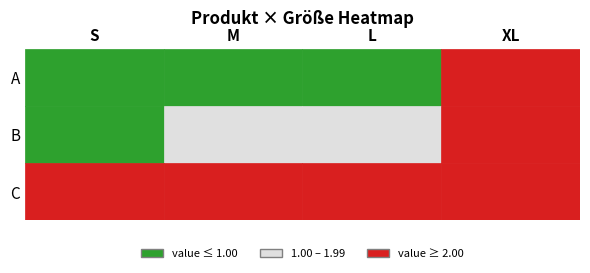

Rank the categories by C value from highest to lowest.

XL, L, S, M